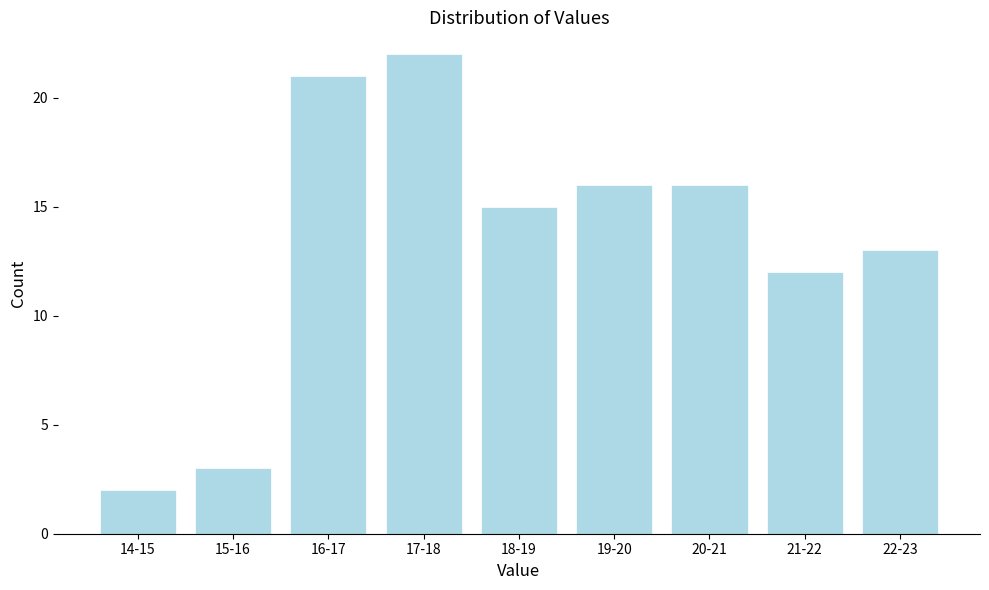

Reading left to right, extract all data points from this chart.

14-15=2	15-16=3	16-17=21	17-18=22	18-19=15	19-20=16	20-21=16	21-22=12	22-23=13